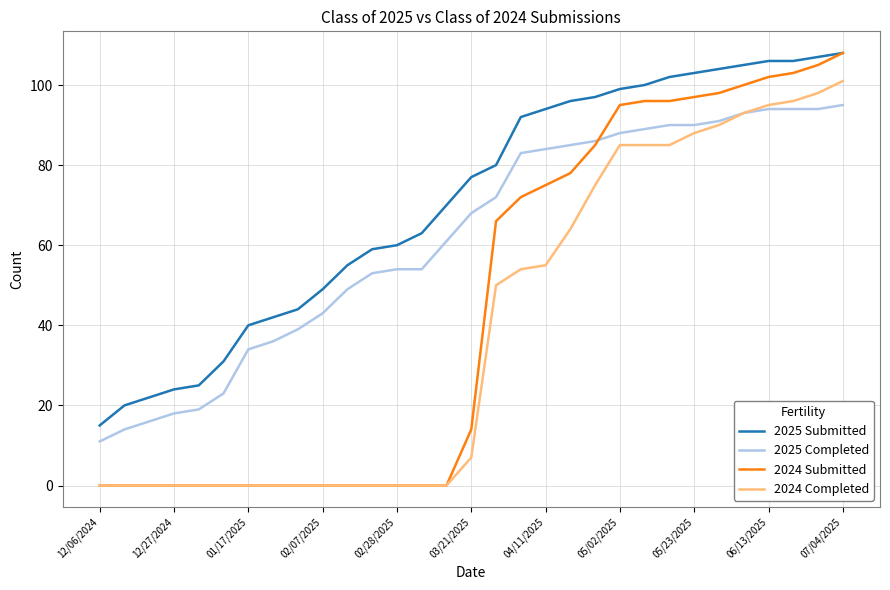

What is the maximum value for 2025 Completed?

95